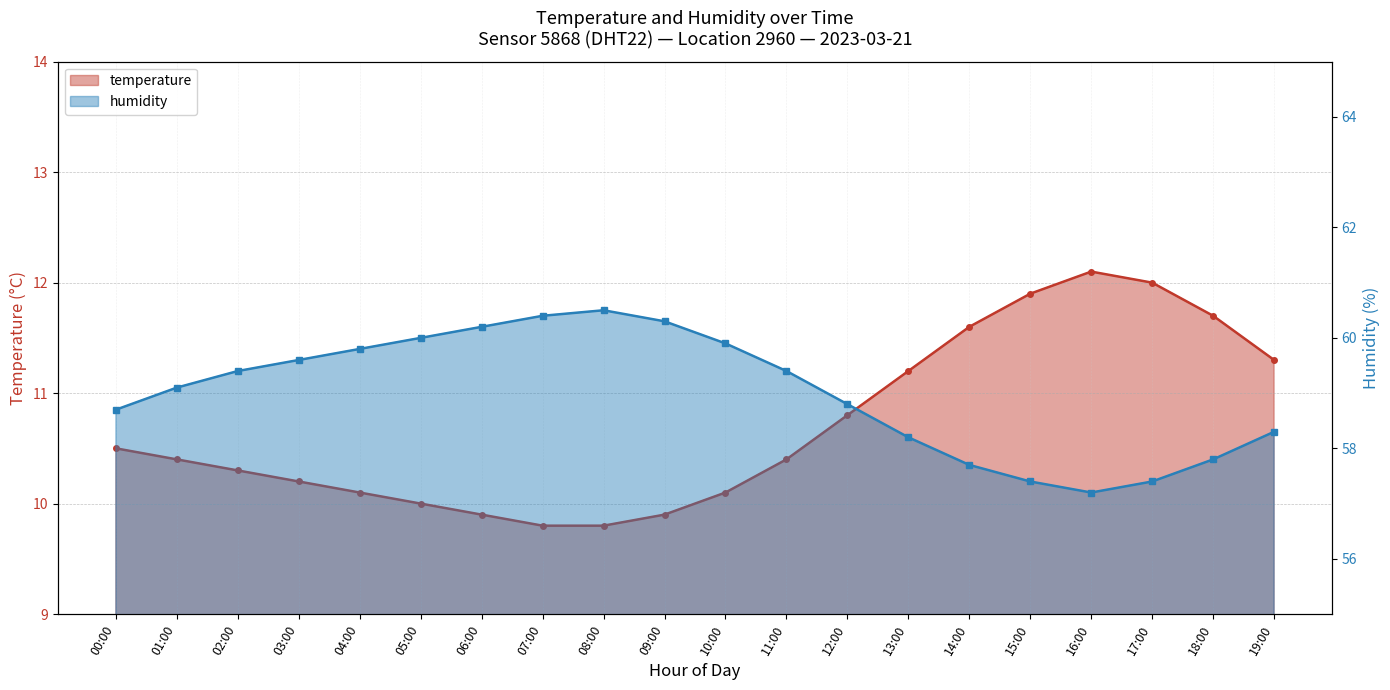

What is the sum of all humidity values?

1180.1